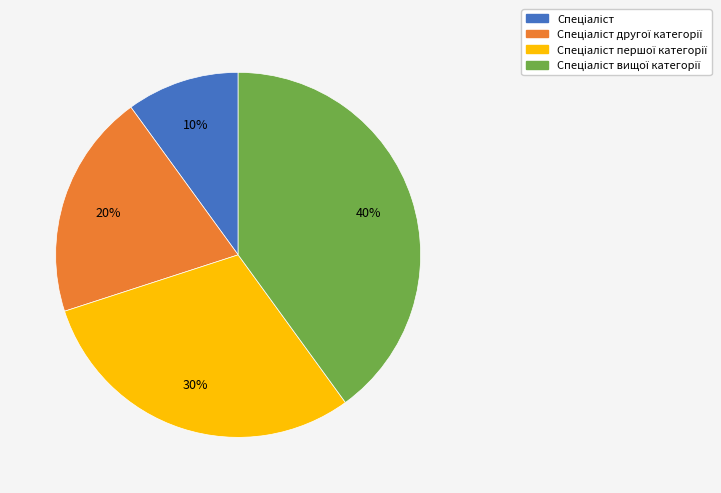

Is there a majority slice in this chart?

No